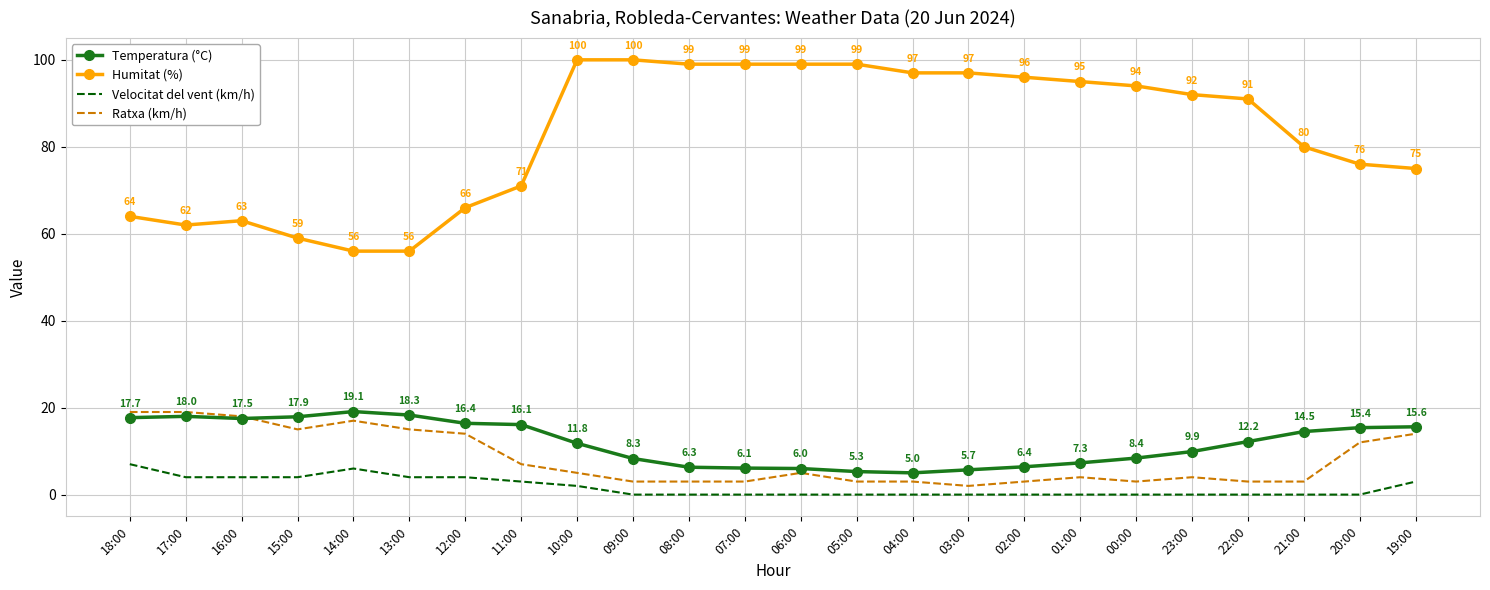

Count the number of data series in this chart.

4